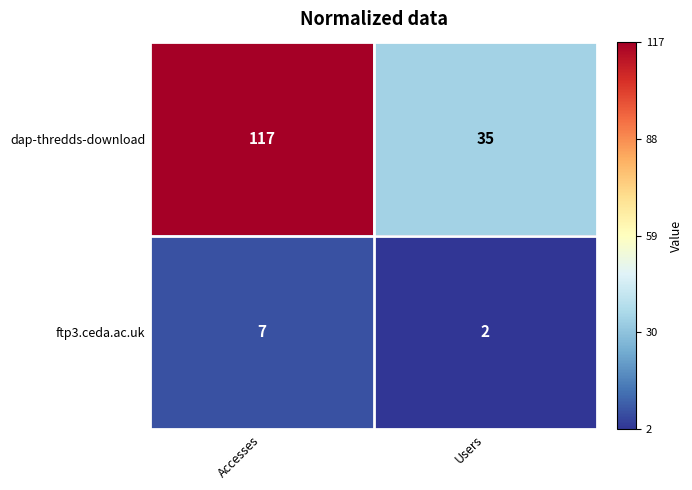

List the series in order of their peak value, lowest first.

ftp3.ceda.ac.uk, dap-thredds-download